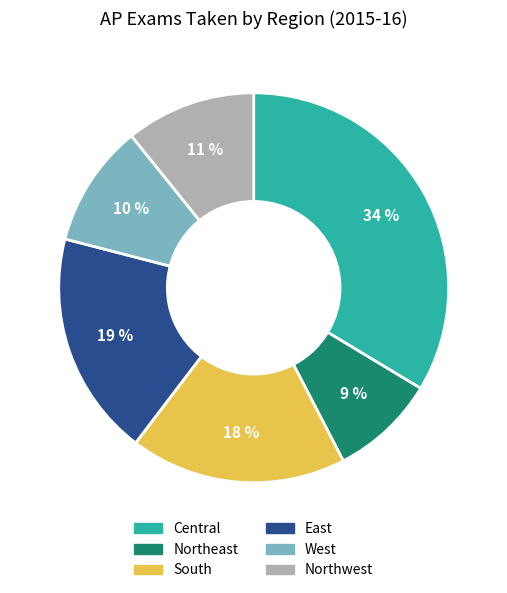

Does any single category account for the majority?

No